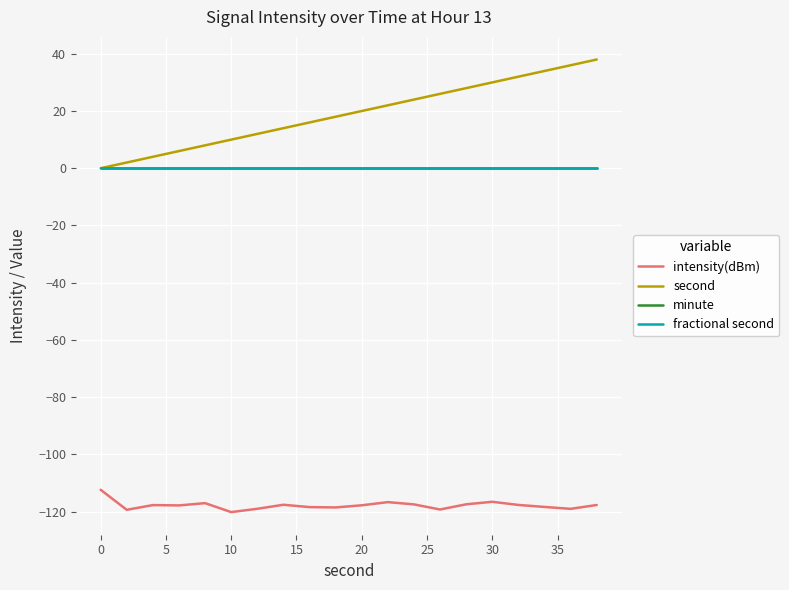

How many values in the second series exceed 20?

9